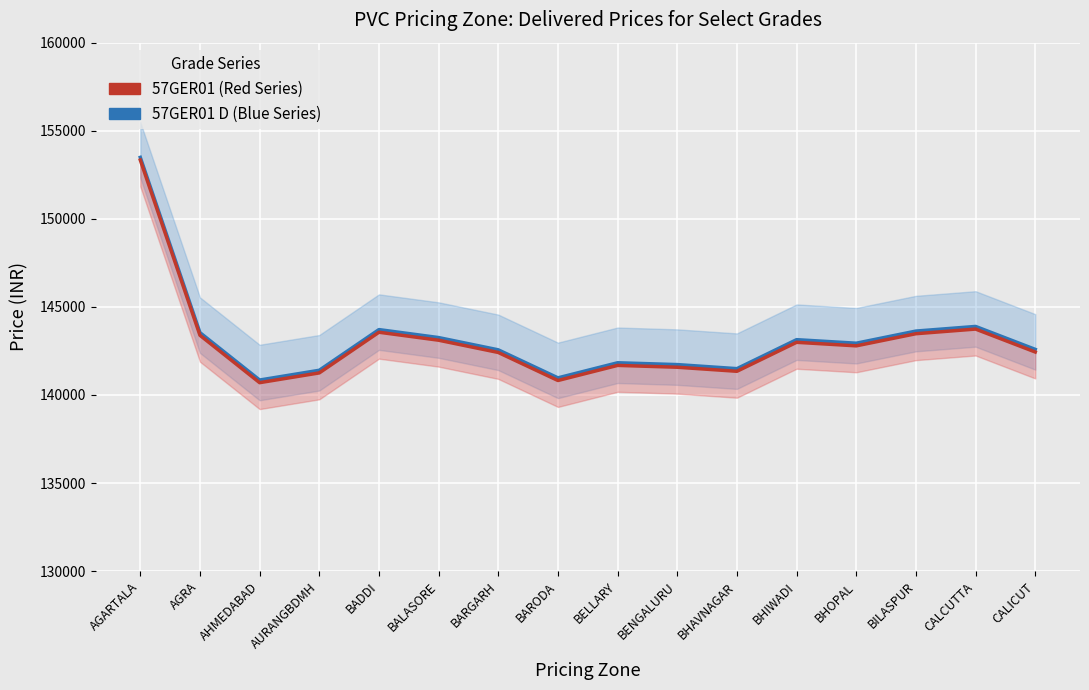

The 57GER01 D (Blue Series) series shows 143260 at BALASORE. True or false?

True